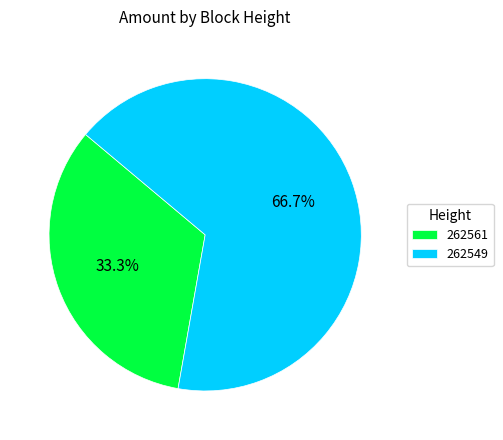

To the nearest percent, what is the difference between the largest and smallest slice percentages?

33%